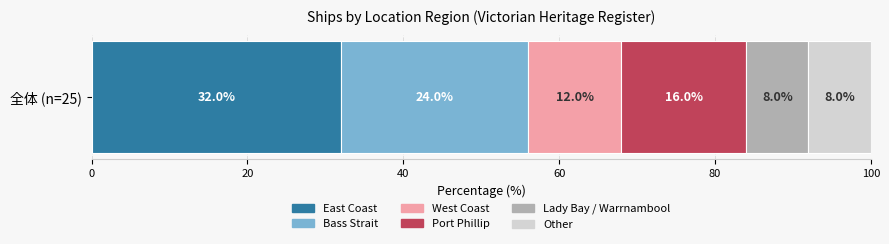

What is the lowest value of the East Coast series?

32